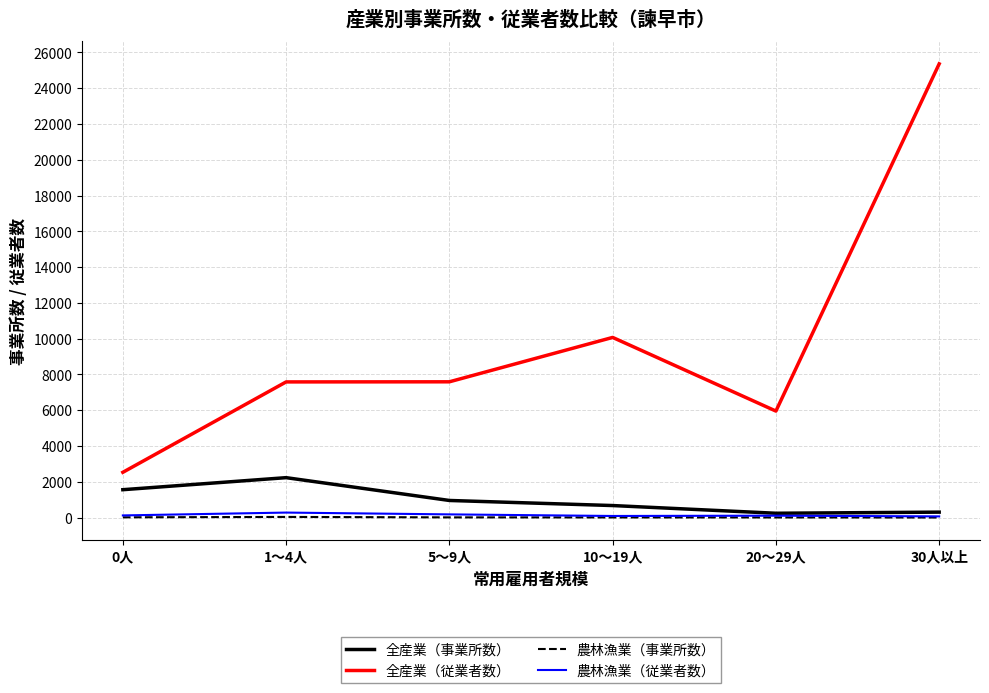

What is the highest value of the 農林漁業（事業所数） series?

33